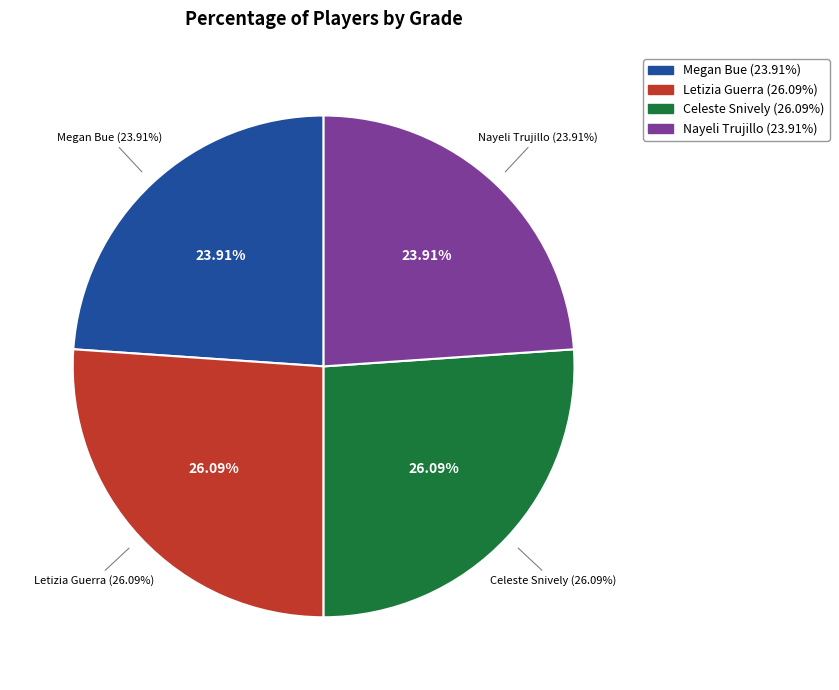

Which category has the smallest portion of the pie?

Megan Bue